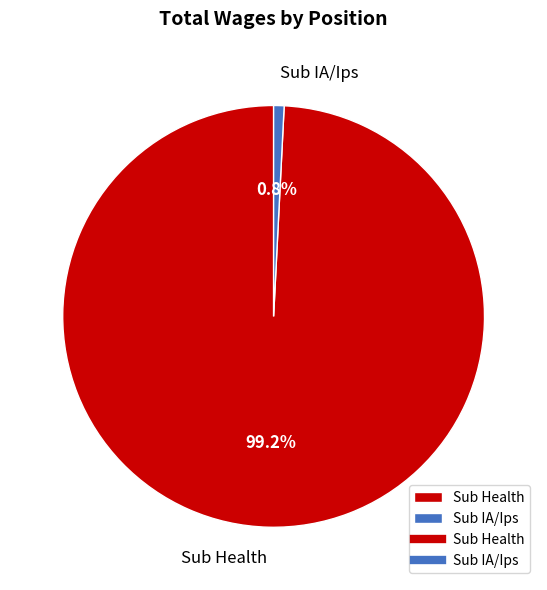

How many segments does this pie chart have?

2